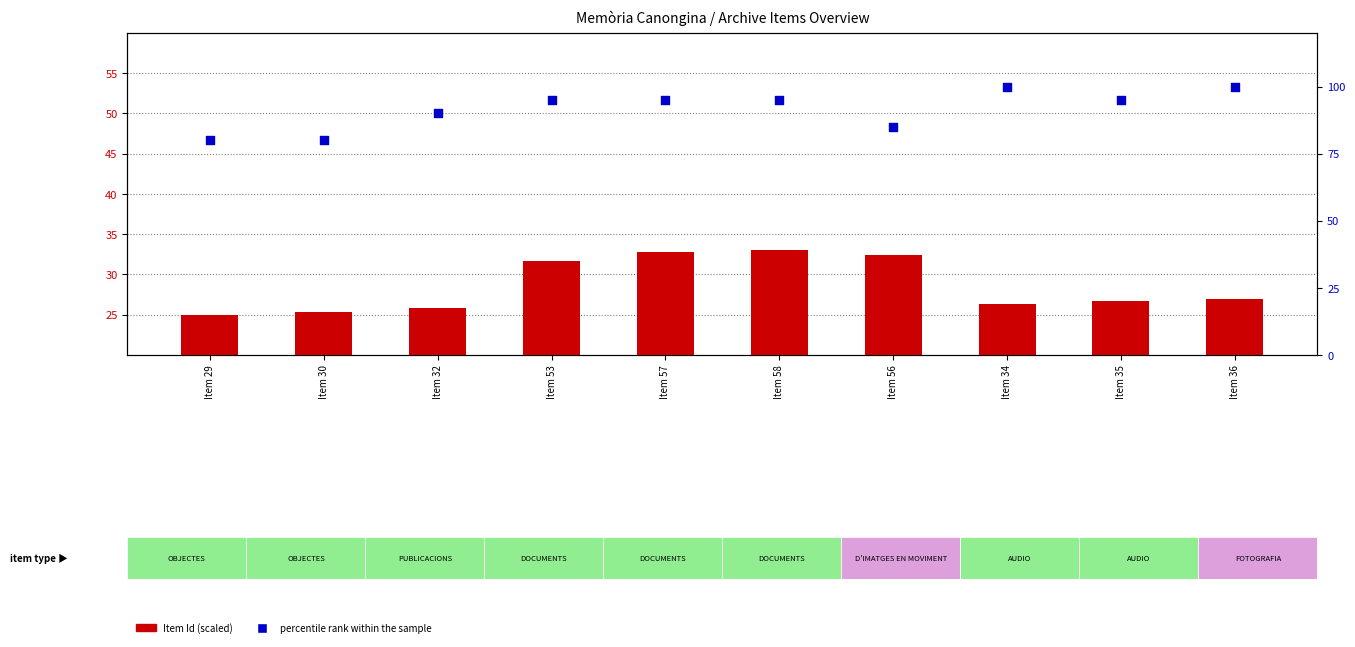

At how many categories does at least one series exceed 48?

10